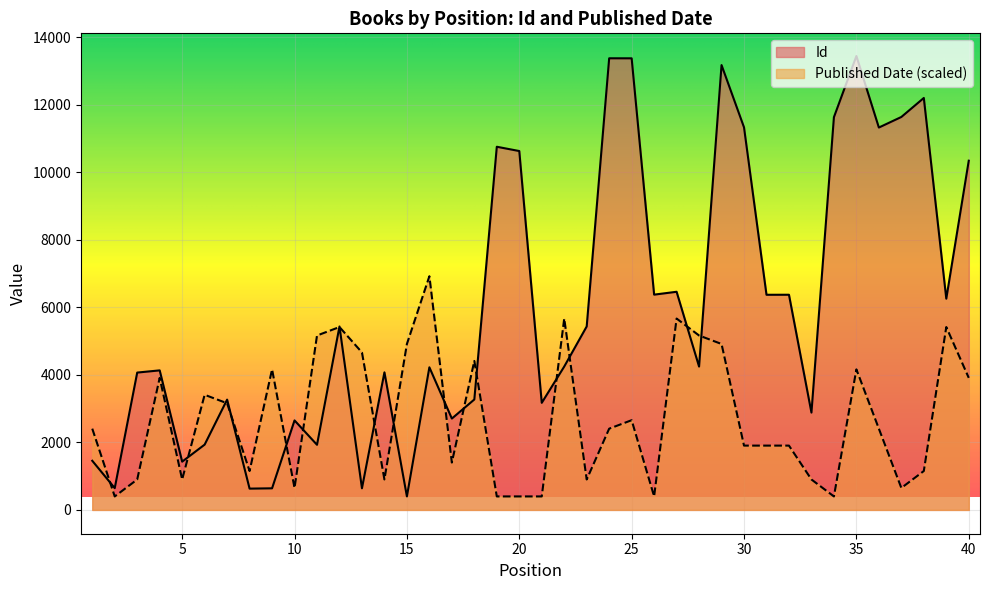

In Published Date, how many points are lower than both neighbors (excluding endpoints)?

10